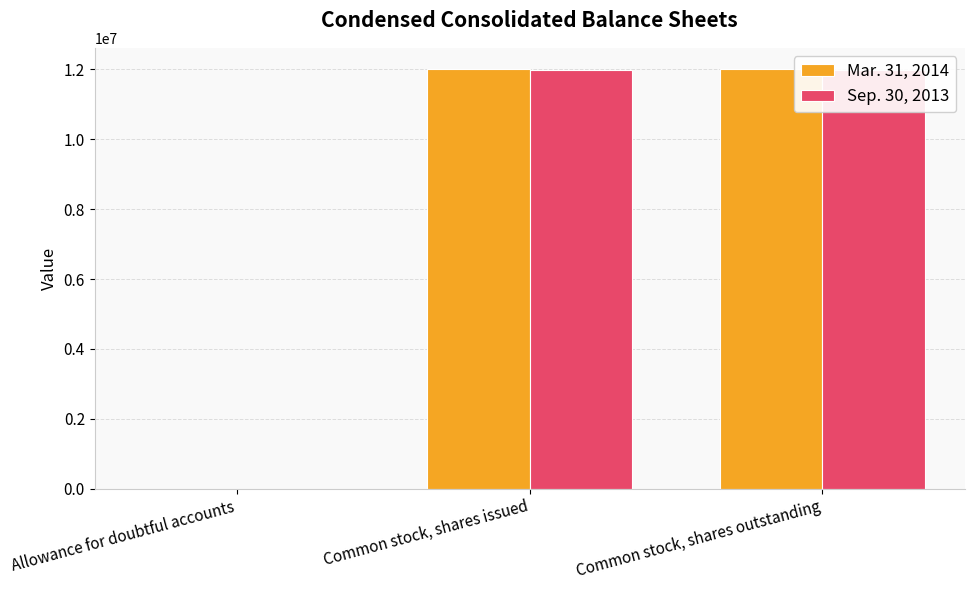

How many bars are there in total?

6